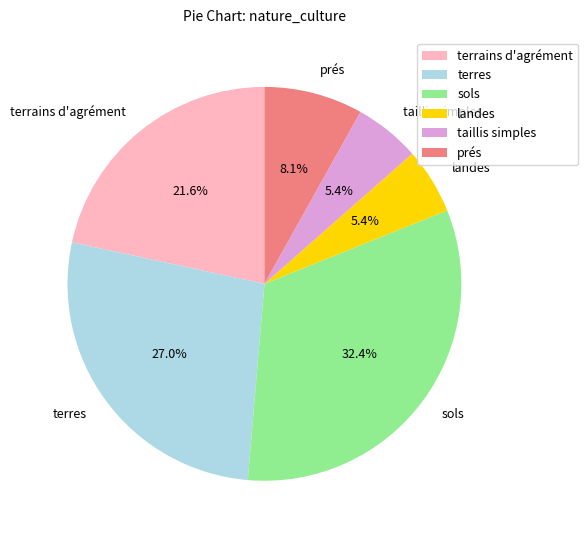

Which category has the biggest portion of the pie?

sols